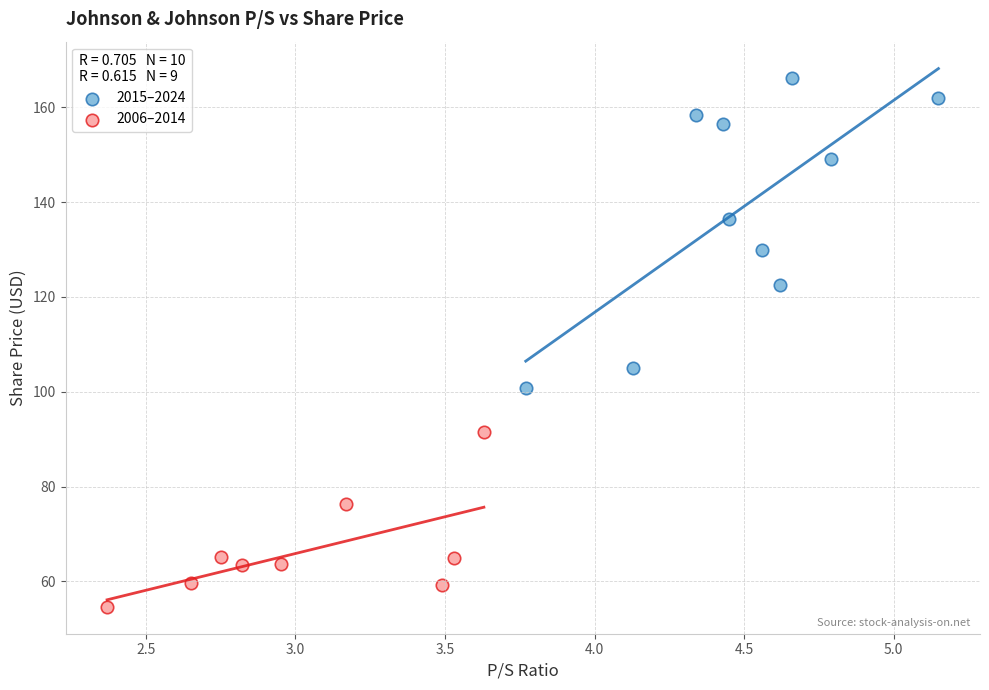

Which series reaches the minimum Y coordinate?

2006–2014